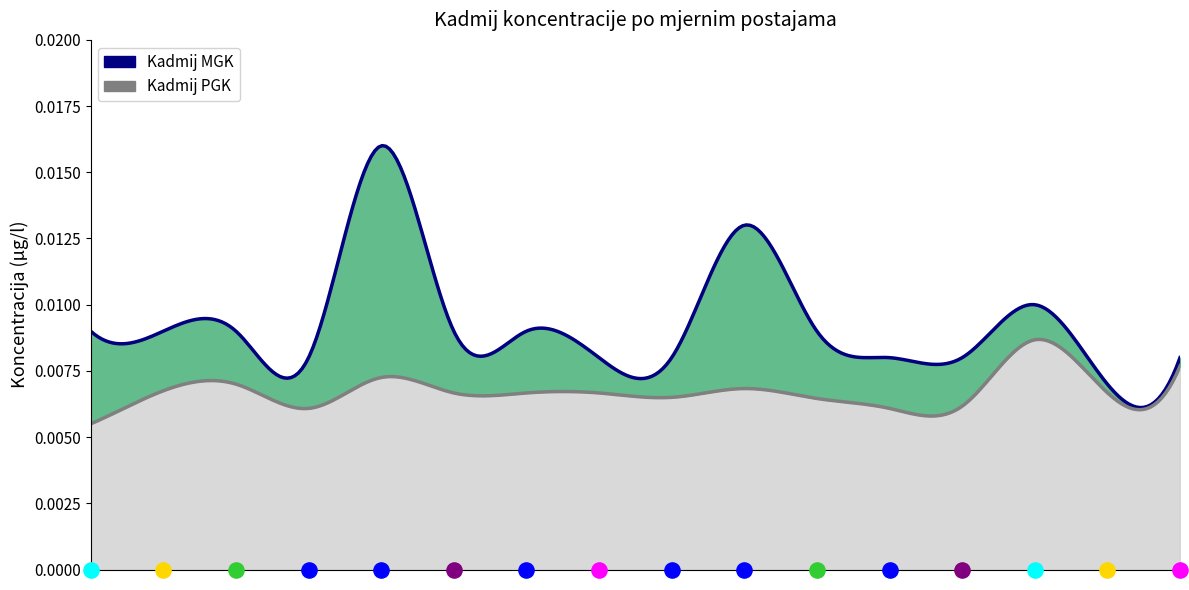

At how many categories does at least one series exceed 0?

16